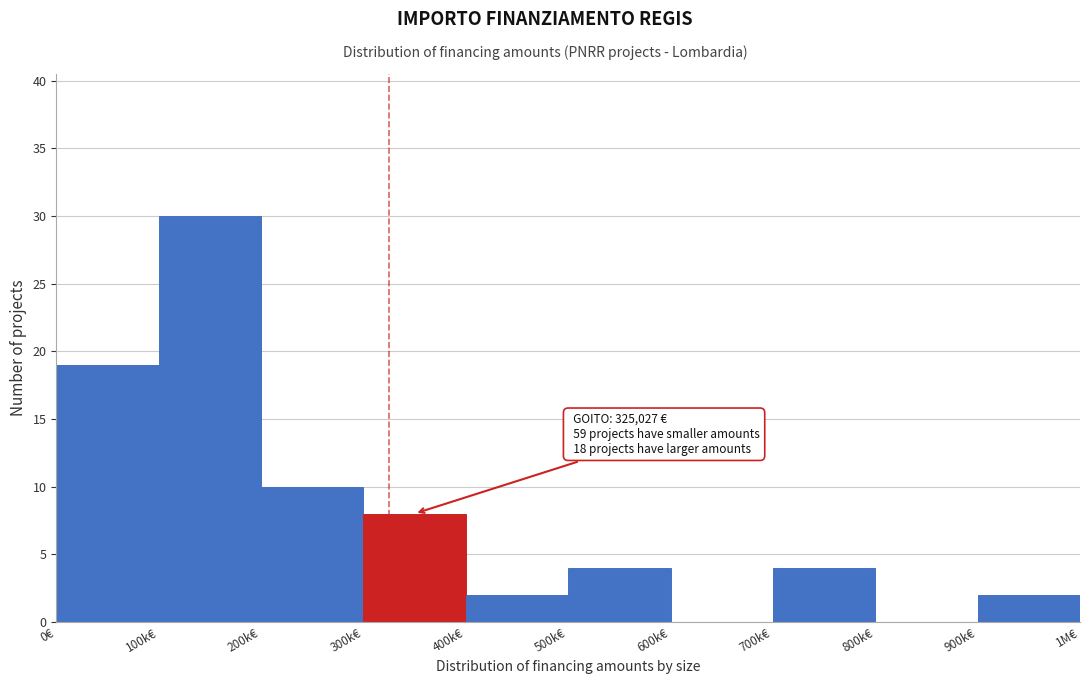

Reading left to right, what are all the values shown in this chart?

0€=19	100k€=30	200k€=10	300k€=8	400k€=2	500k€=4	600k€=0	700k€=4	800k€=0	900k€=2